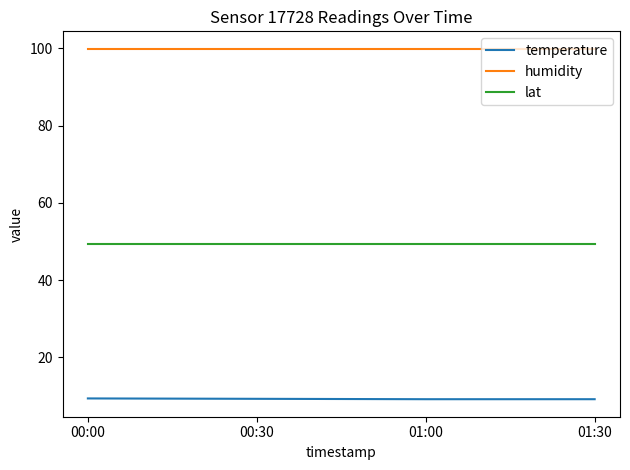

Is the value of humidity at 00:30 greater than the value of lat at 00:00?

Yes